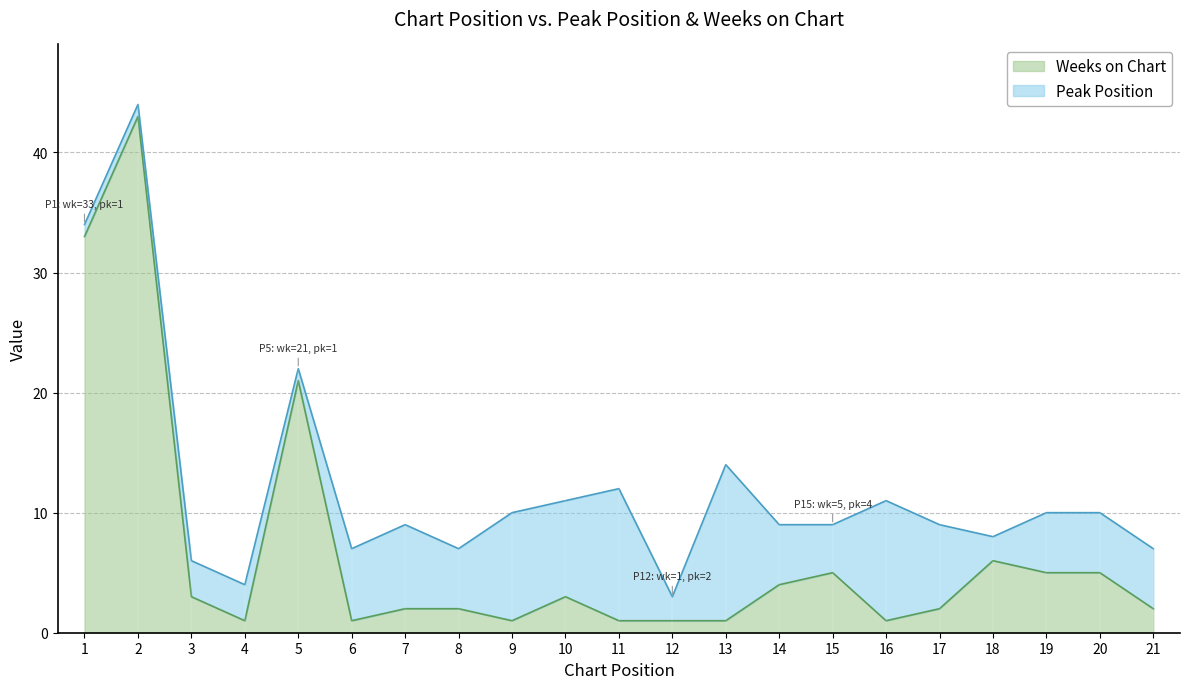

True or false: Weeks on Chart has a value of 2 at 8.

True